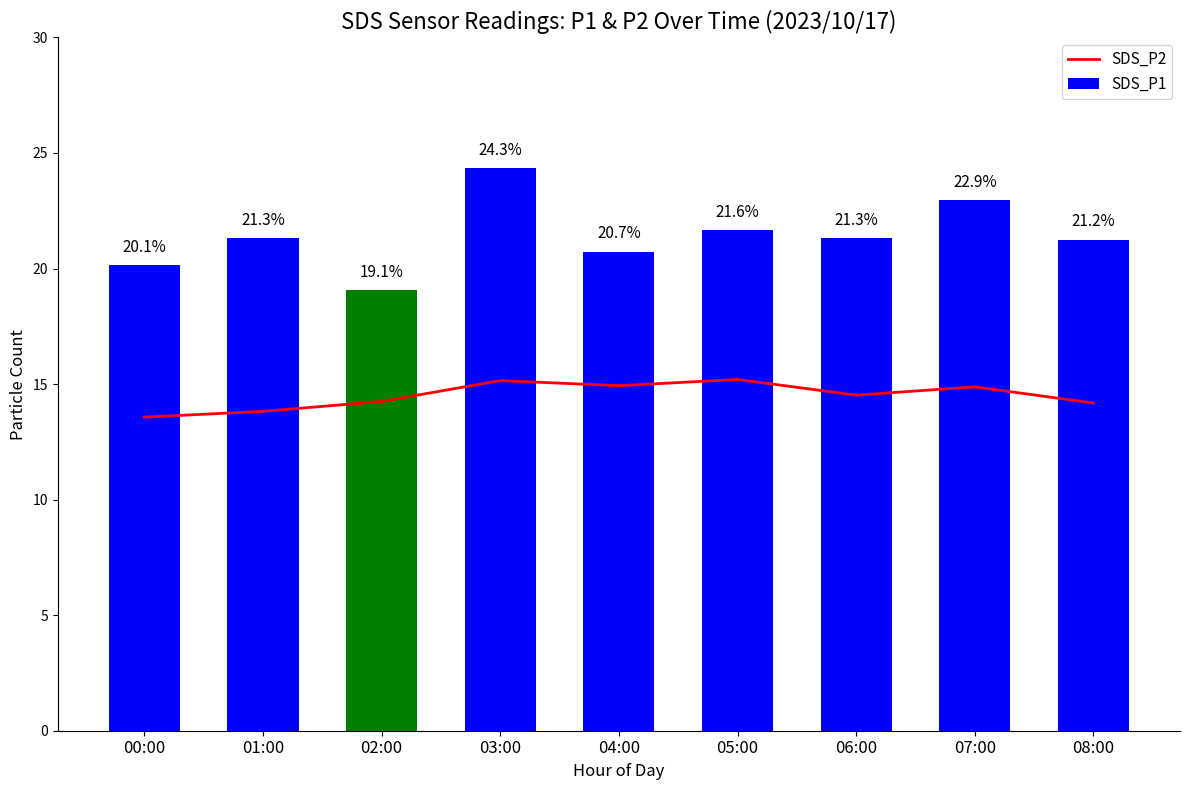

How many values in the SDS_P2 series exceed 14?

7